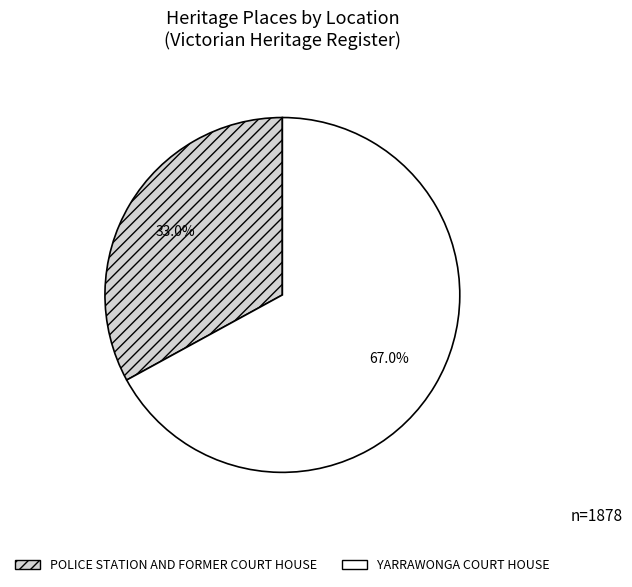

To the nearest percent, what is the difference between the YARRAWONGA COURT HOUSE and POLICE STATION AND FORMER COURT HOUSE slice percentages?

34%